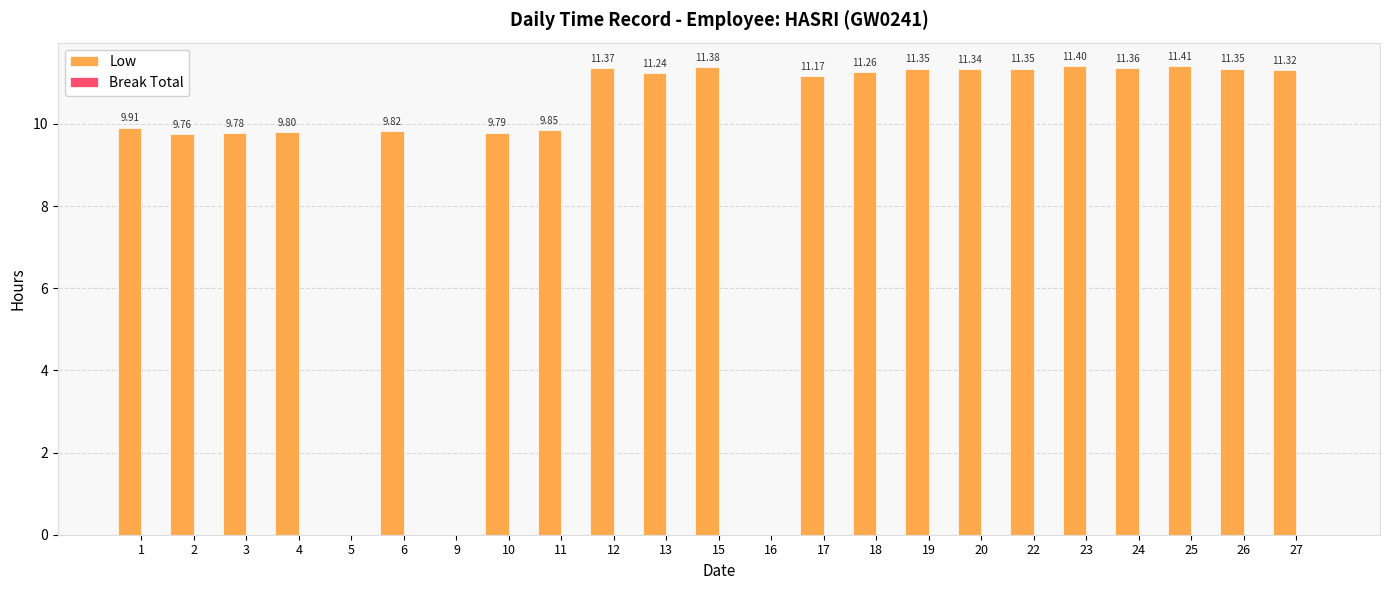

What is the sum of all values?

216.0